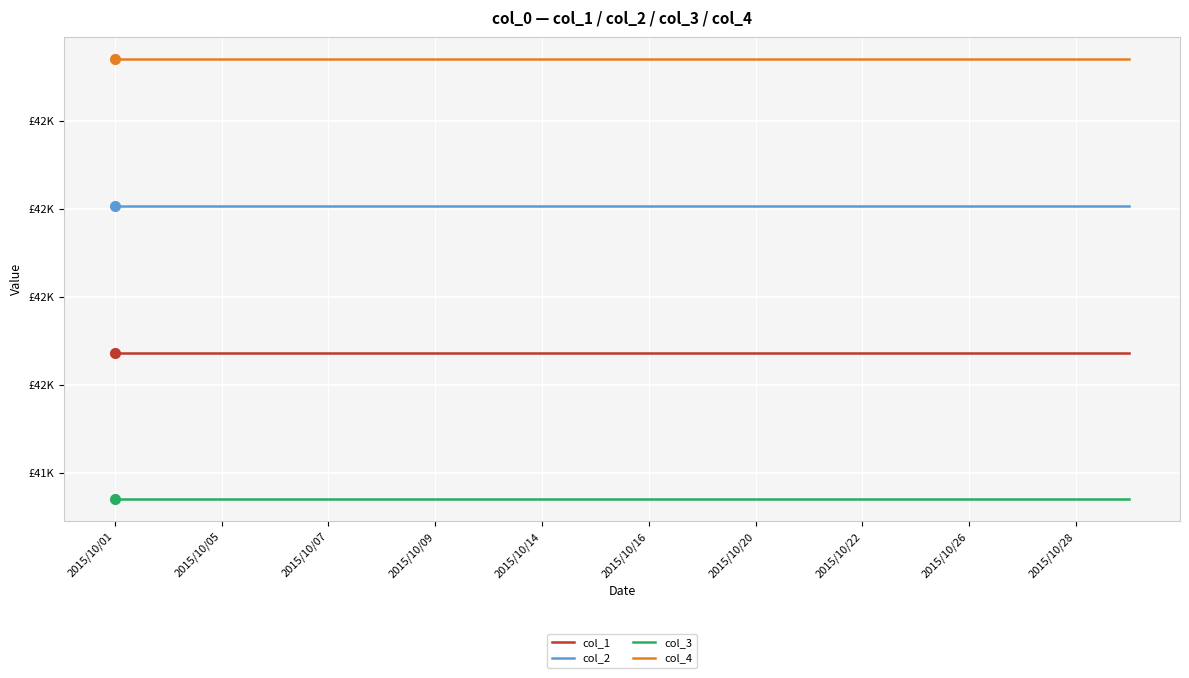

True or false: col_1 and col_4 cross at least once.

False